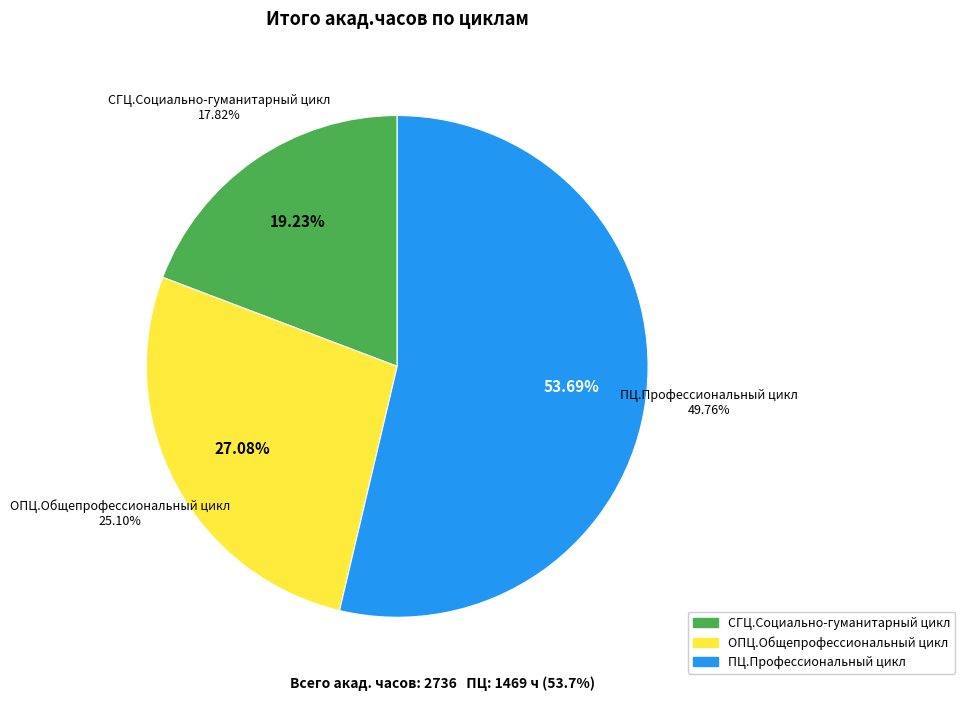

Rank the categories by value from lowest to highest.

СГЦ.Социально-гуманитарный цикл, ОПЦ.Общепрофессиональный цикл, ПЦ.Профессиональный цикл